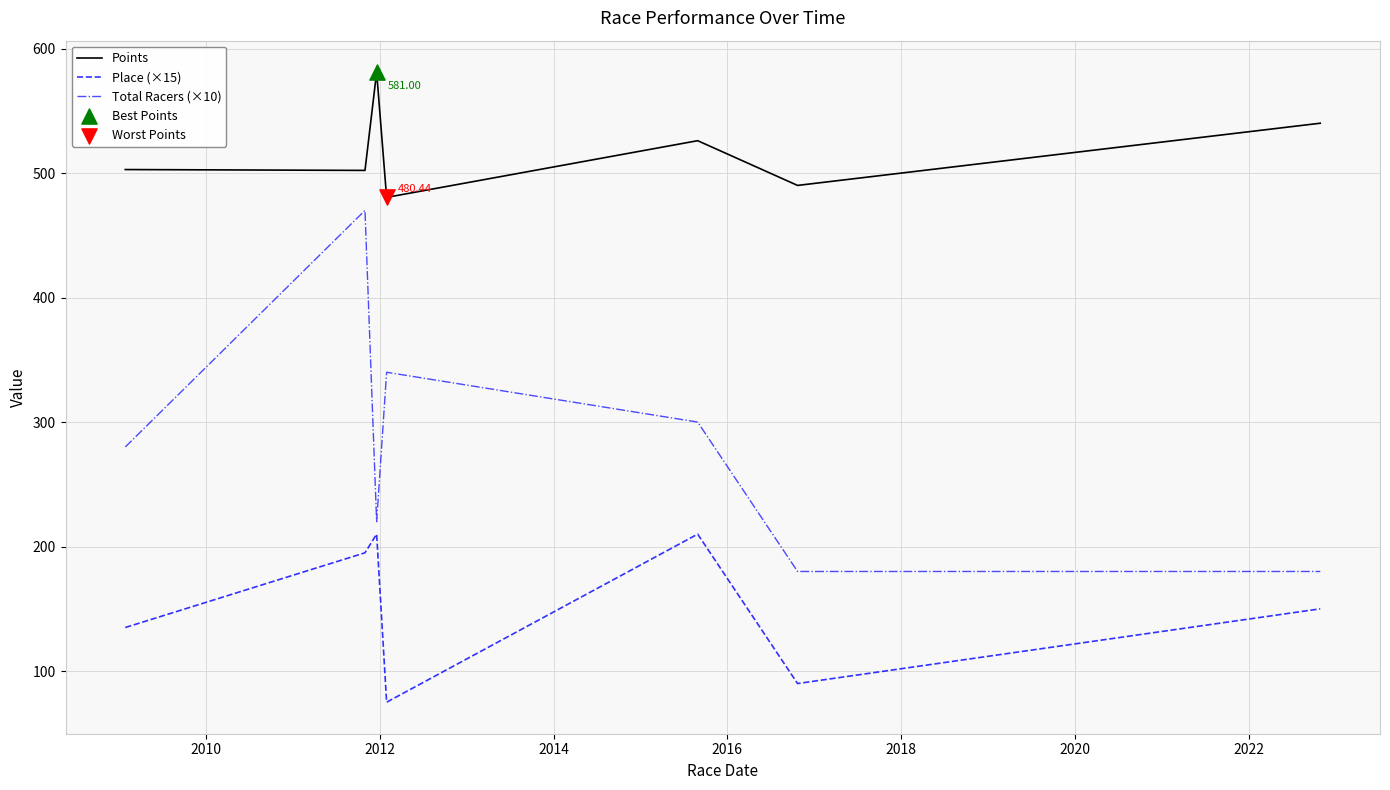

Which series has the largest total across all categories?

Points